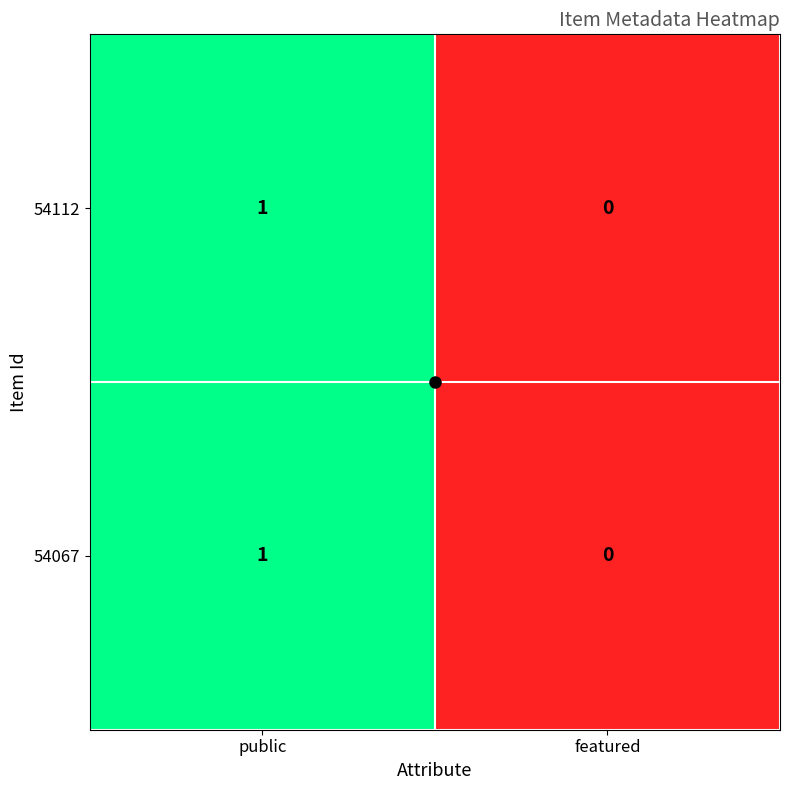

At which label is 54112 closest to 0?

featured